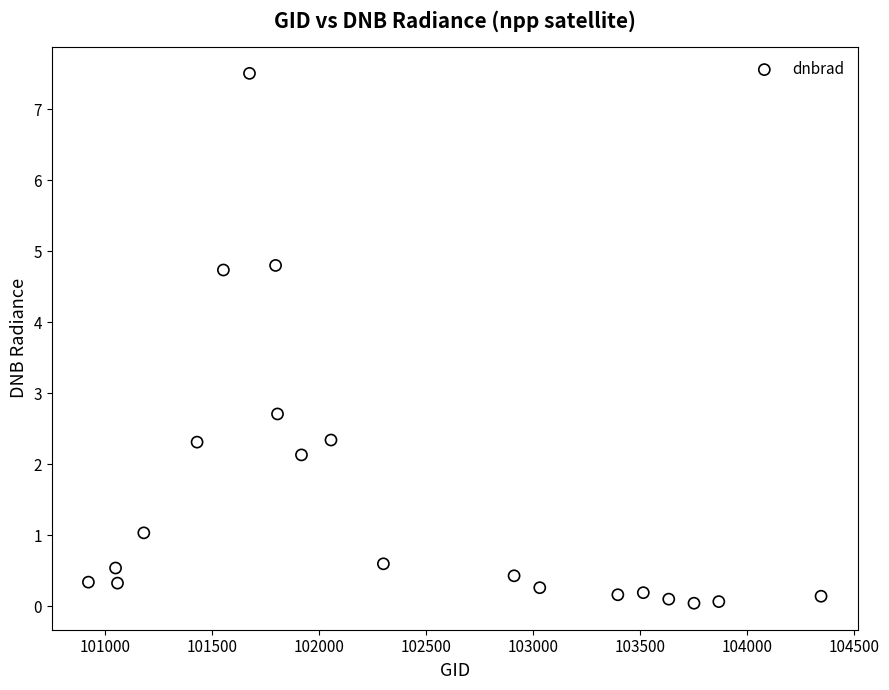

What is the range of X values (max minus min)?

3425.0